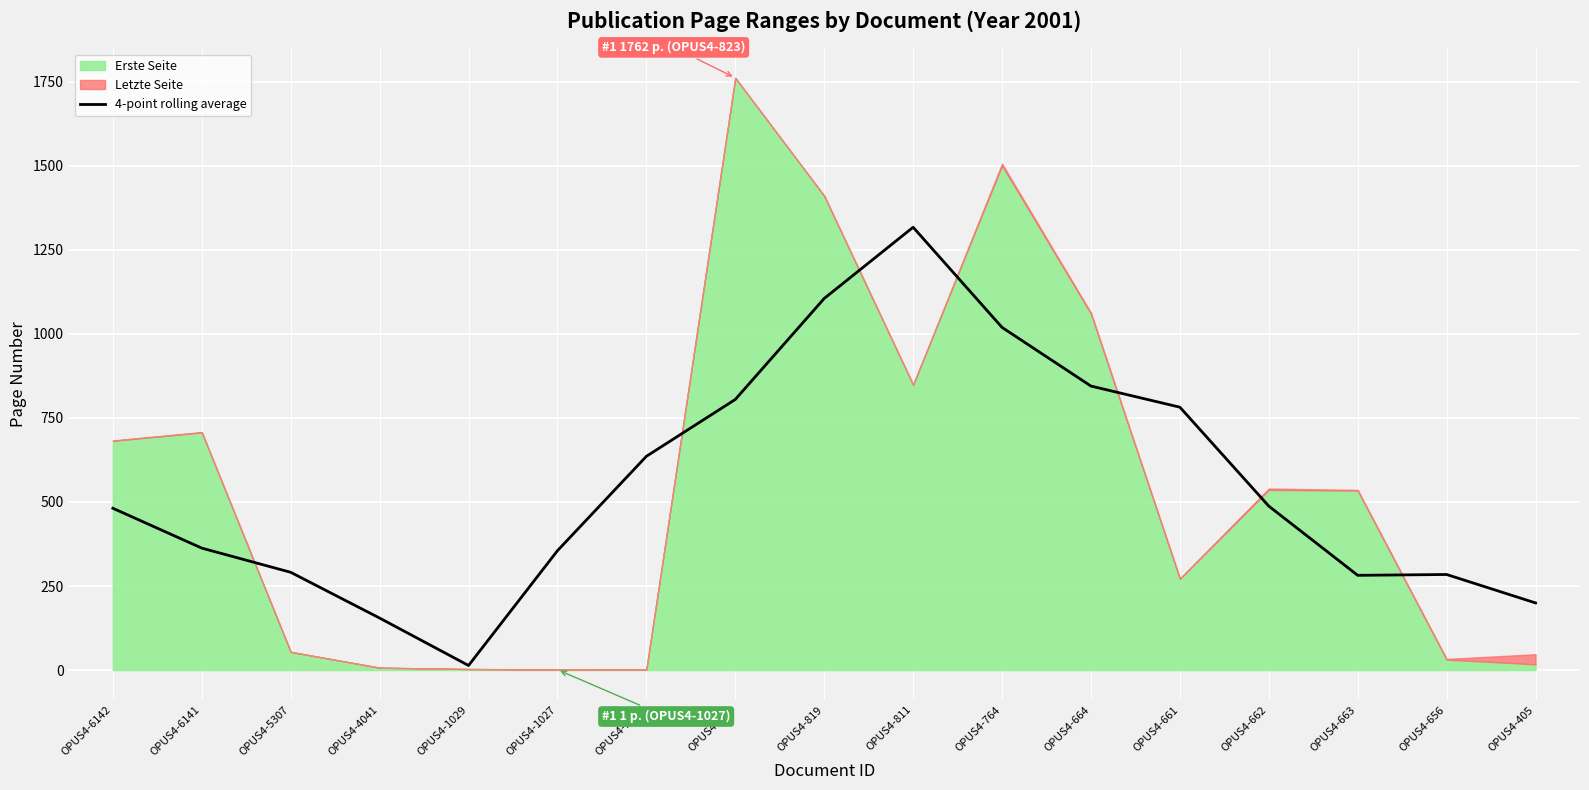

What is the average value?

554.2